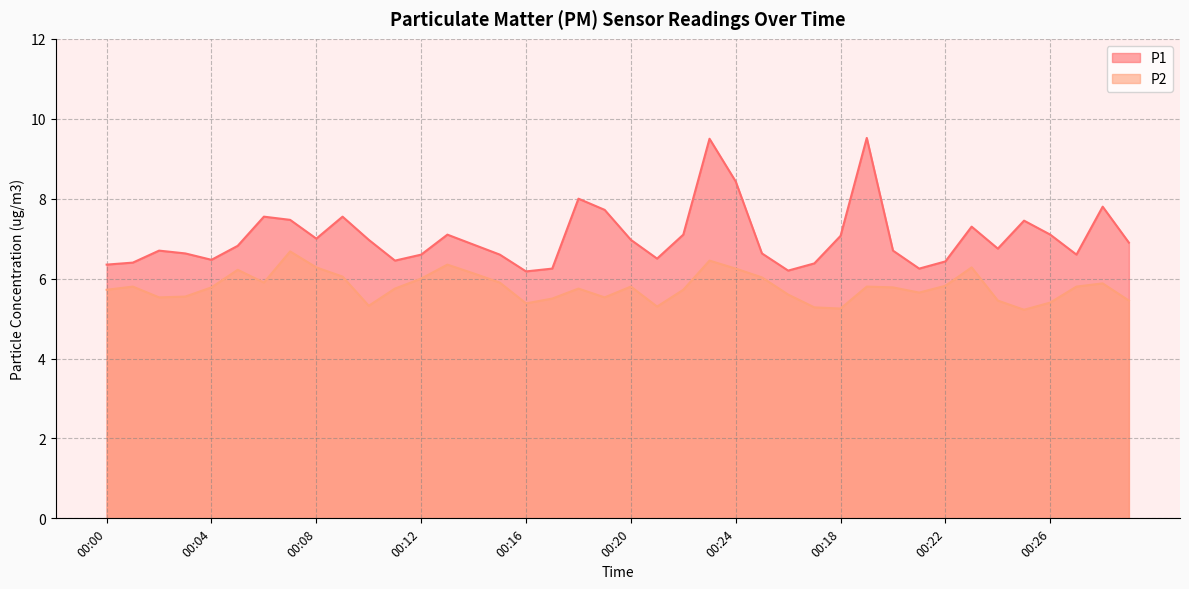

What is the sum of the P1 values at 00:22 and 00:04?

12.9